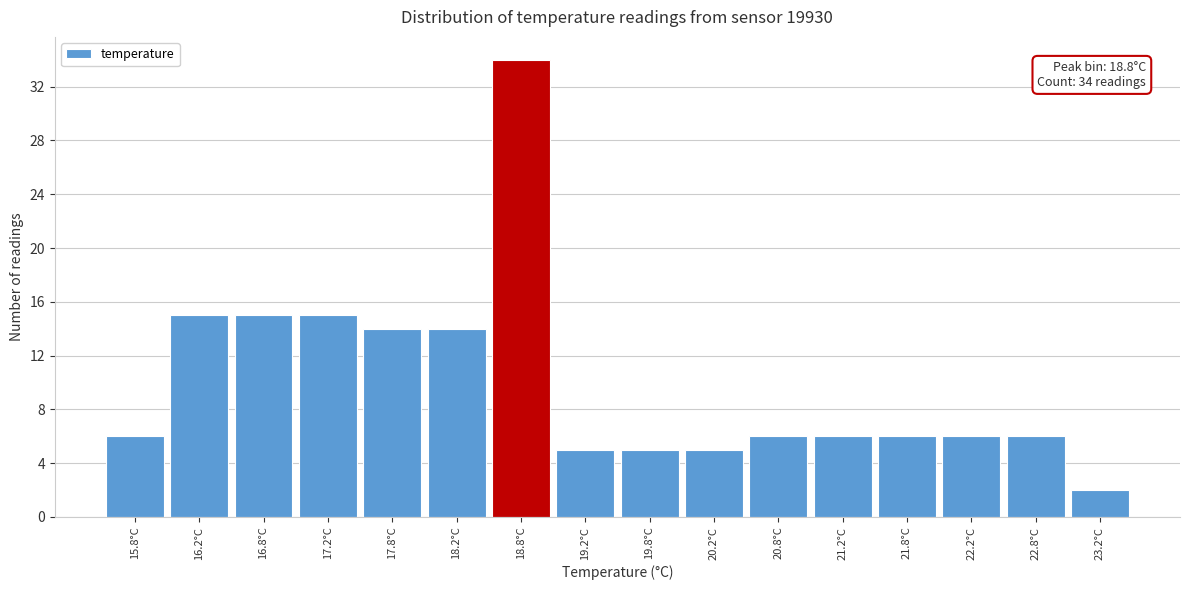

Over which range of the x-axis is the bar tallest?

18.5 to 19.0